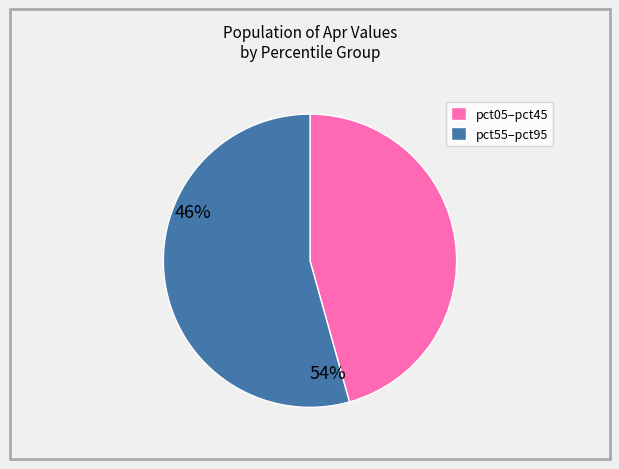

Is there a majority slice in this chart?

Yes